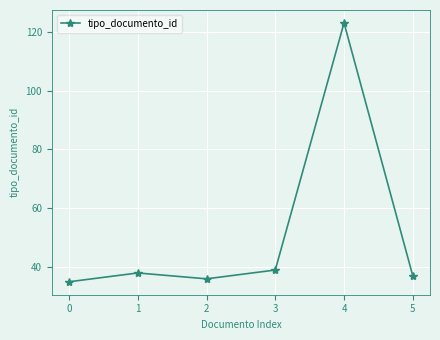

Does the chart display data point markers on the line(s)?

Yes